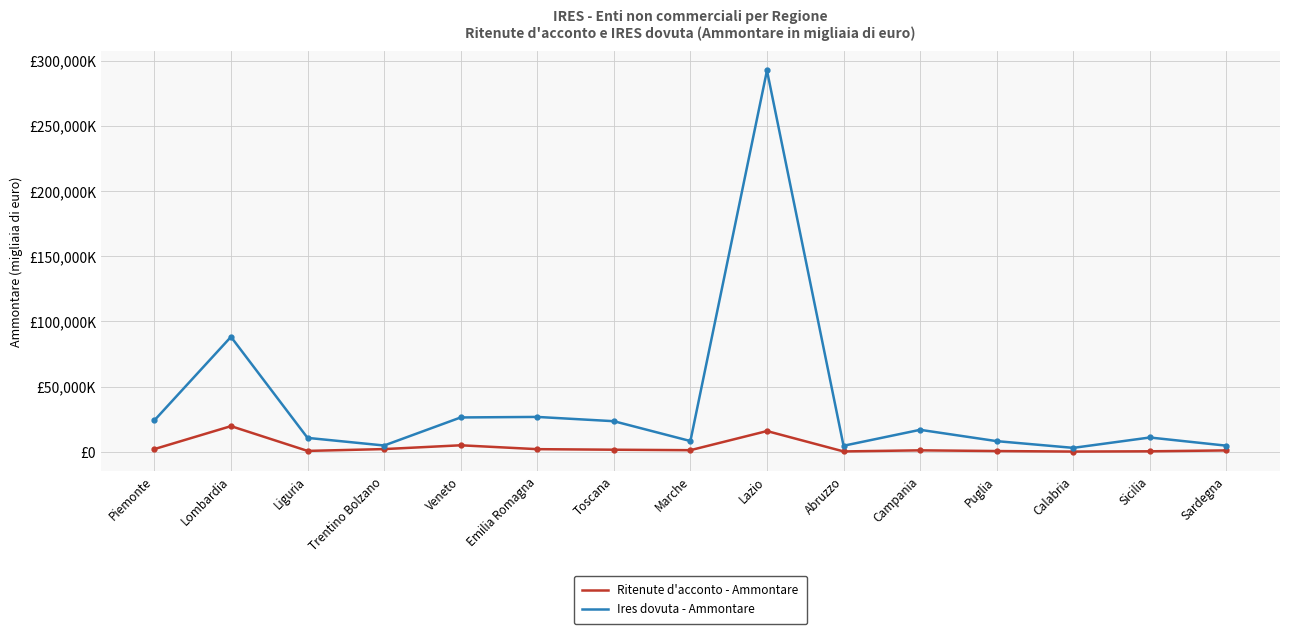

True or false: Ritenute d'acconto - Ammontare has more than 1 interior local peaks.

True